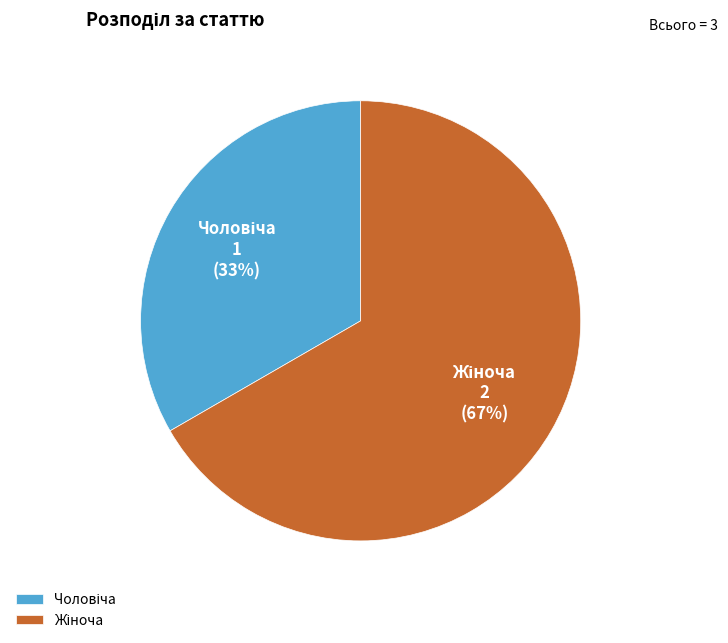

Does any single category account for the majority?

Yes